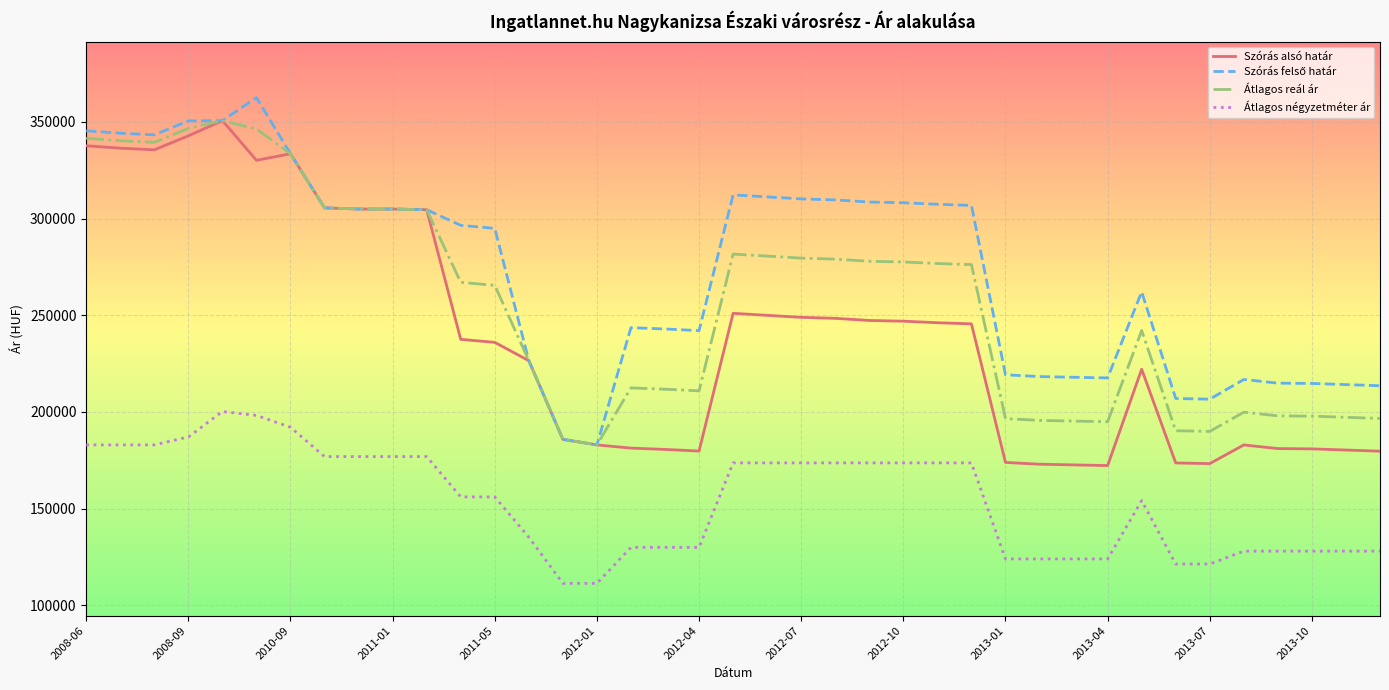

Where does the Átlagos reál ár series first go above 267042?

2008-06